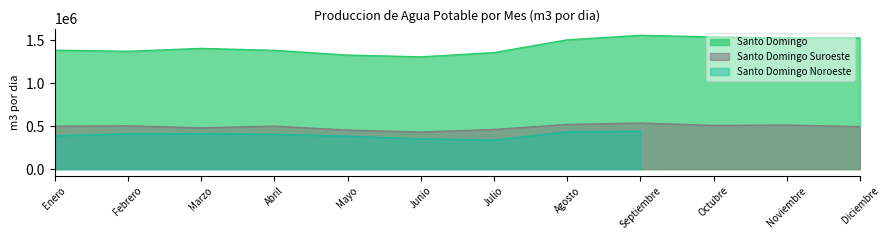

How many data points in Santo Domingo Suroeste are less than 499682?

6